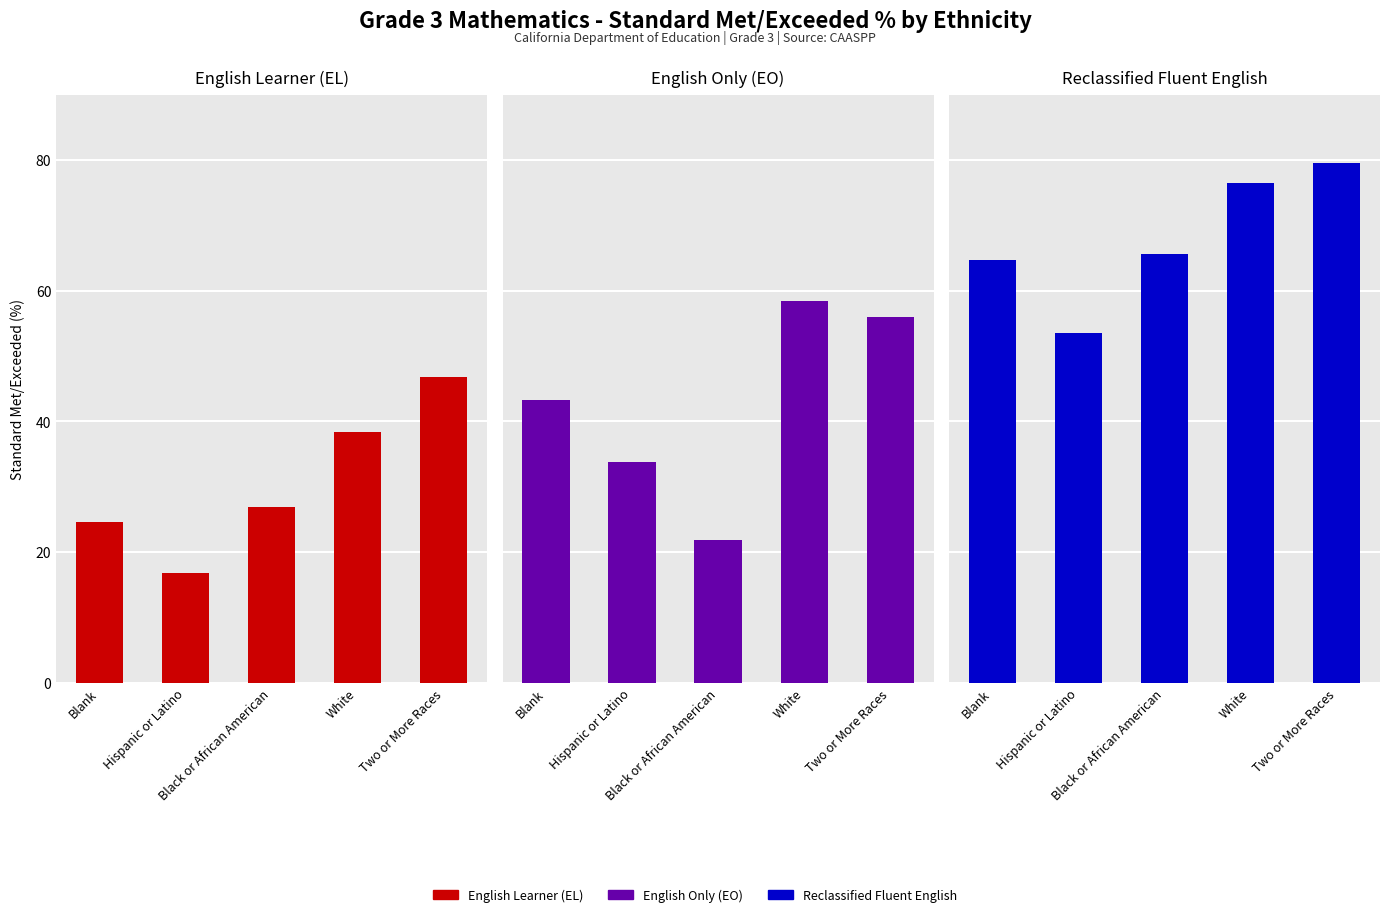

How many data points in English Learner (EL) are less than 26?

2